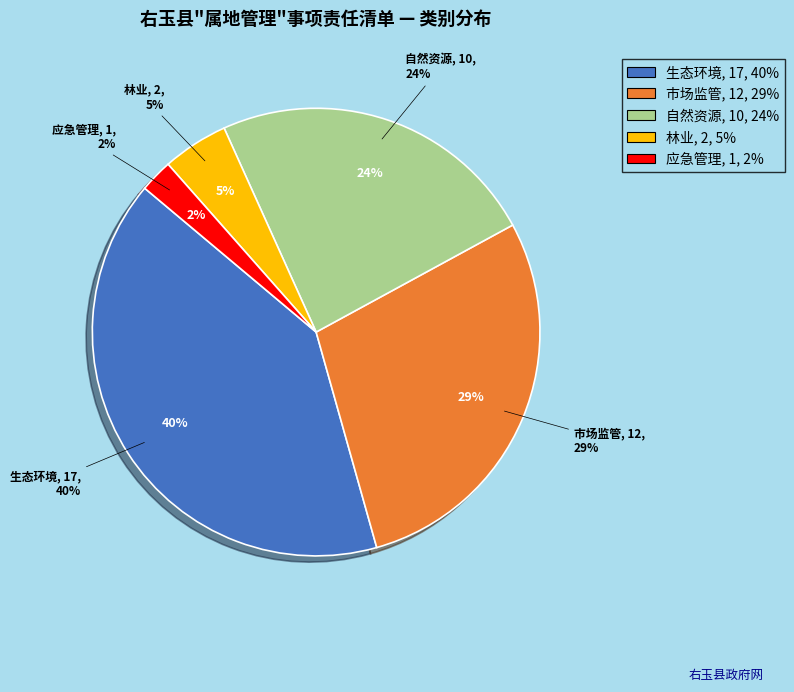

To the nearest percent, what percentage of the pie is 生态环境?

40%